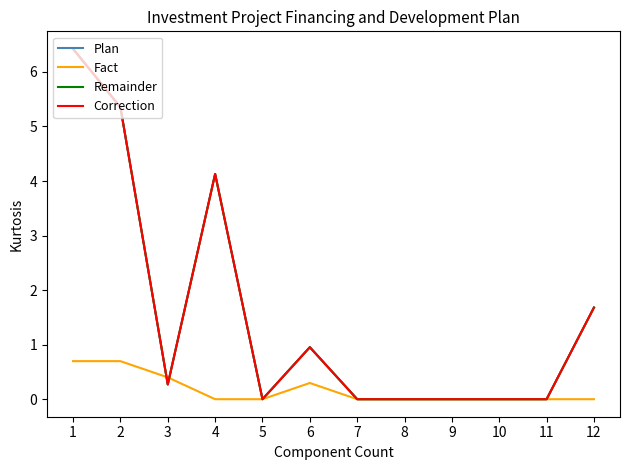

Is this an area chart (filled region under the line)?

No